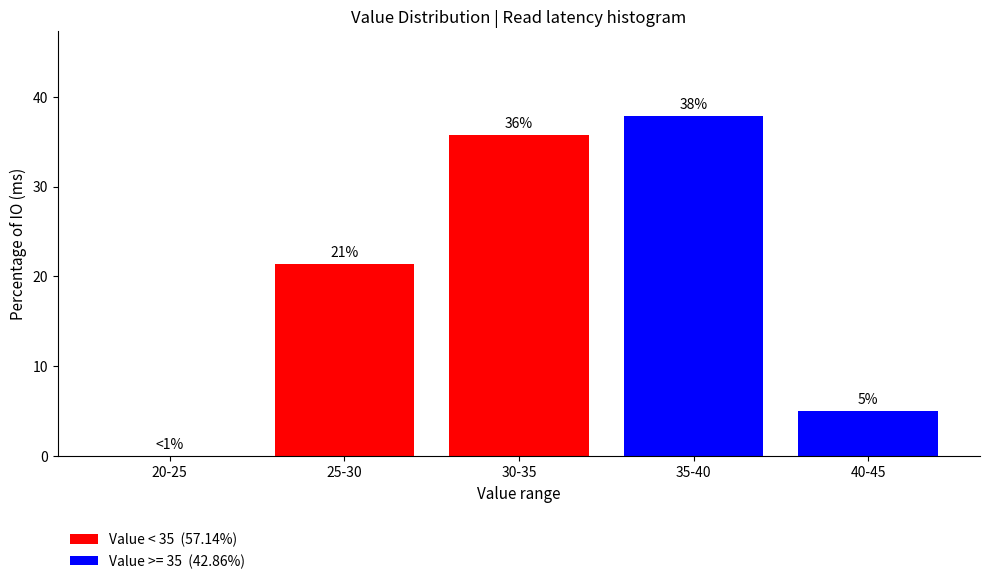

Approximately how many times larger is the value at 35-40 compared to 25-30?

1.8